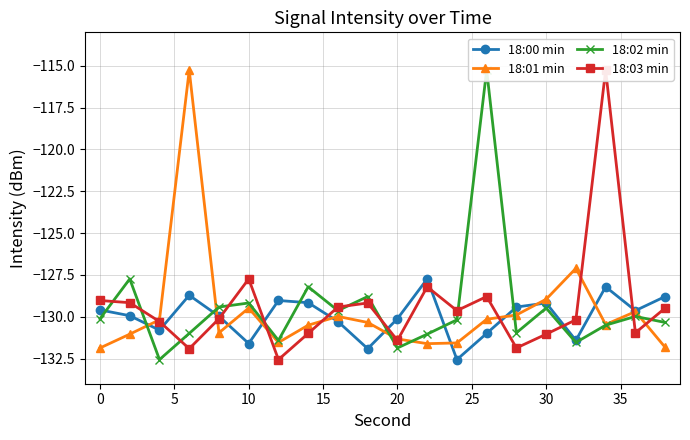

What is the maximum value for 18:01 min?

-115.3